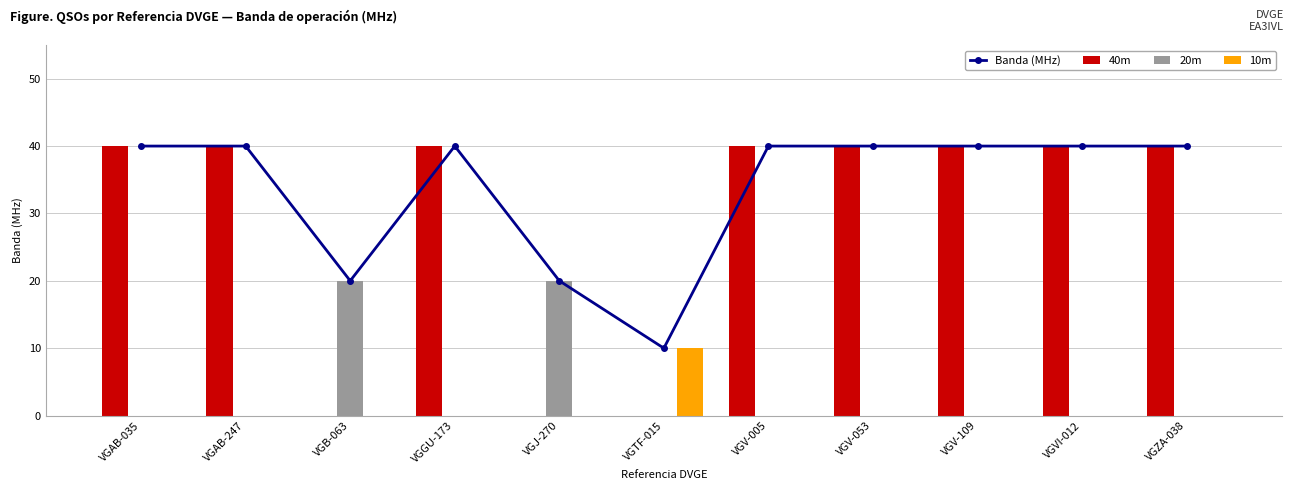

What is the label of the 11th bar from the left?

VGZA-038